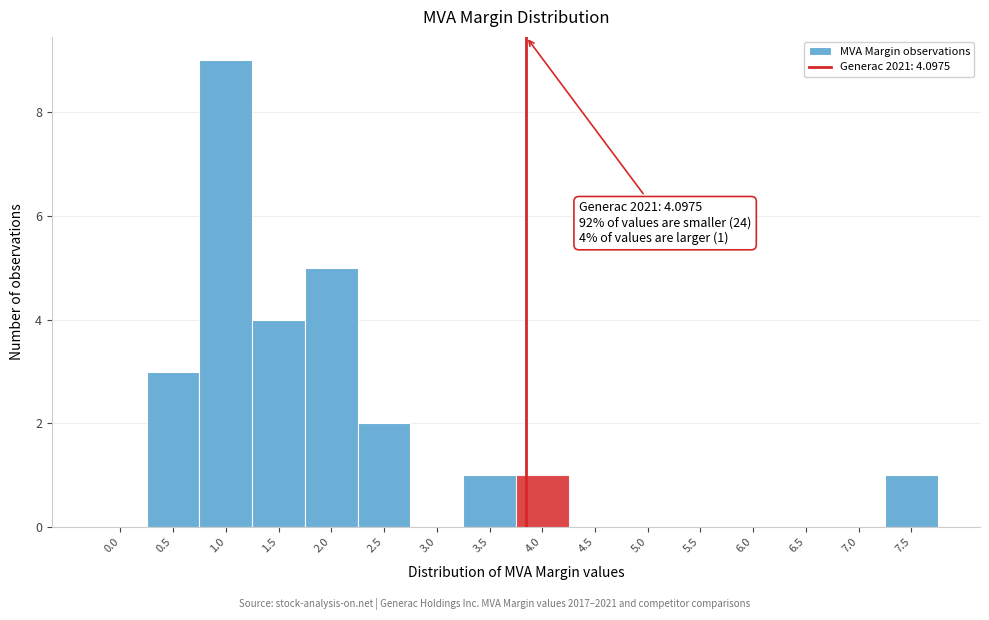

Reading left to right, transcribe all the data shown in this chart.

0.0=0	0.5=3	1.0=9	1.5=4	2.0=5	2.5=2	3.0=0	3.5=1	4.0=1	4.5=0	5.0=0	5.5=0	6.0=0	6.5=0	7.0=0	7.5=1